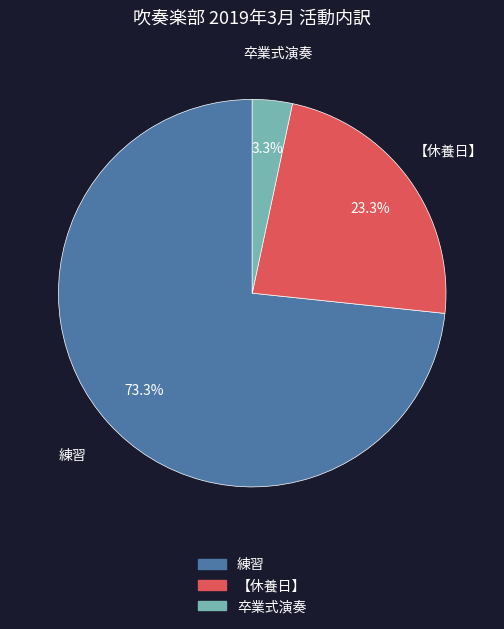

Which slice is the largest?

練習